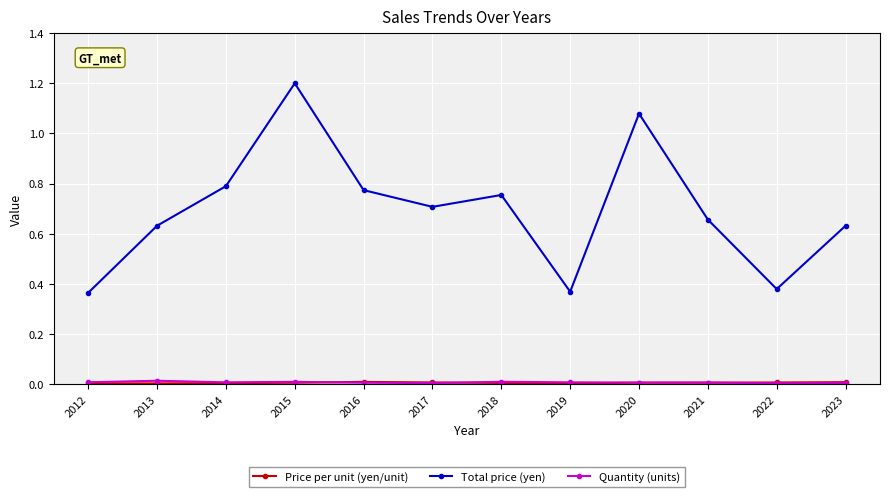

The Total price (yen) series shows 0.7 at 2021. True or false?

True